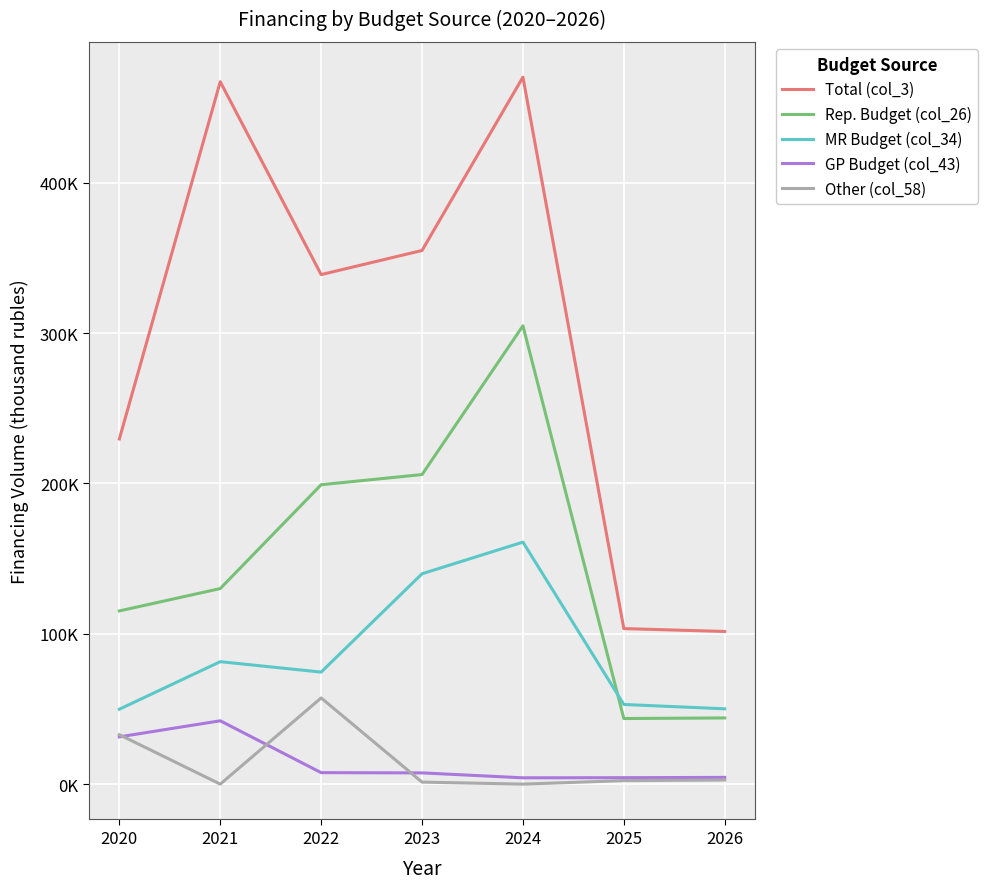

True or false: Other (col_58) and MR Budget (col_34) intersect in this chart.

False